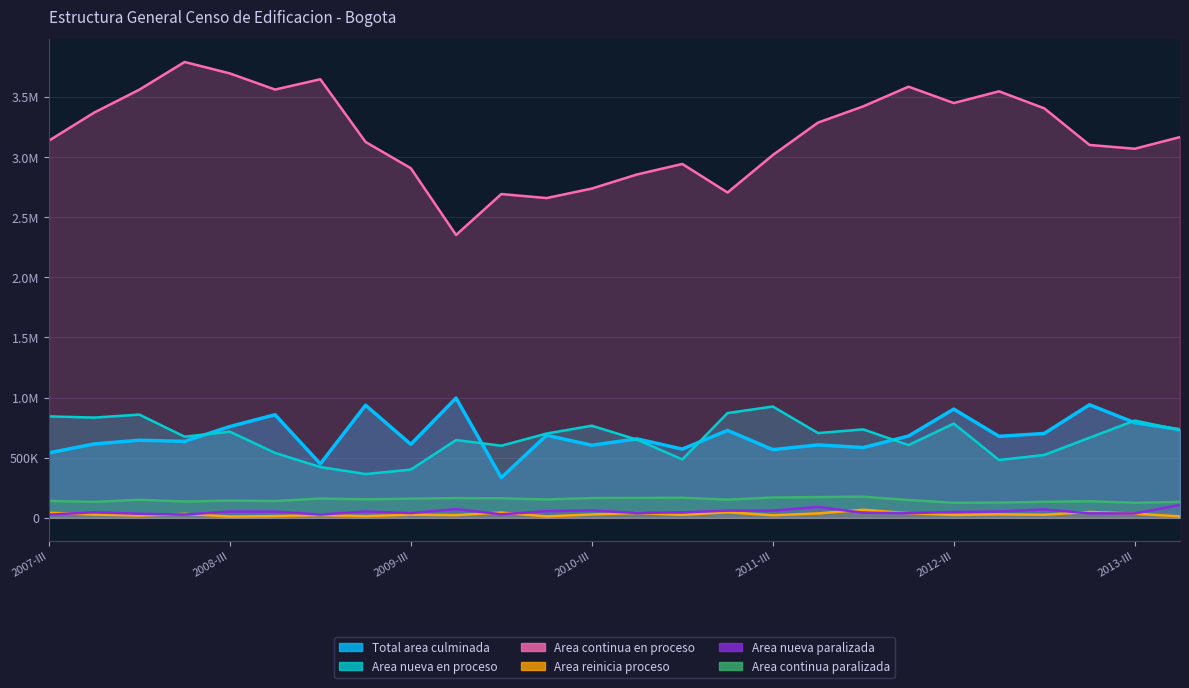

Which series has the largest total across all categories?

Area continua en proceso